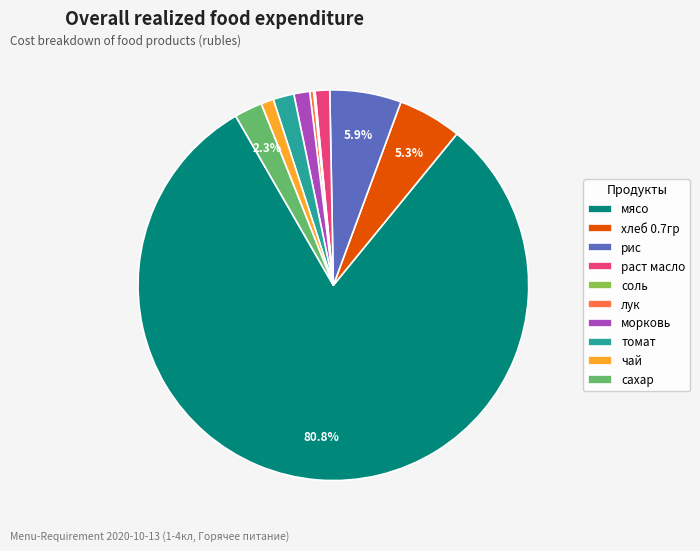

Between томат and чай, which is larger?

томат